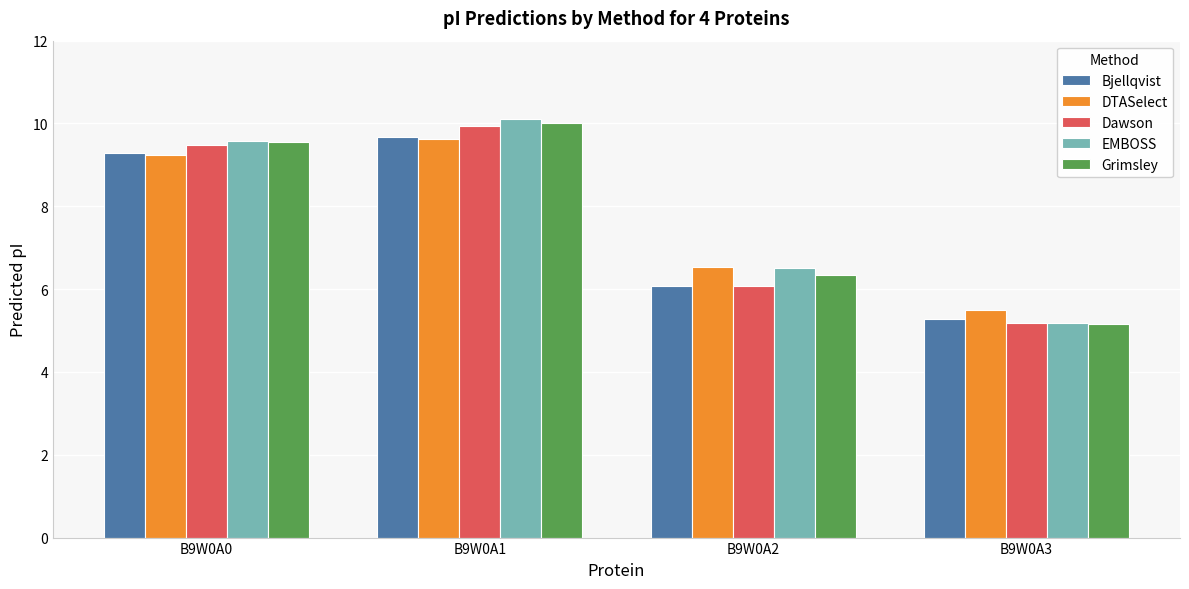

The value of Dawson at B9W0A1 is 2.4. True or false?

False